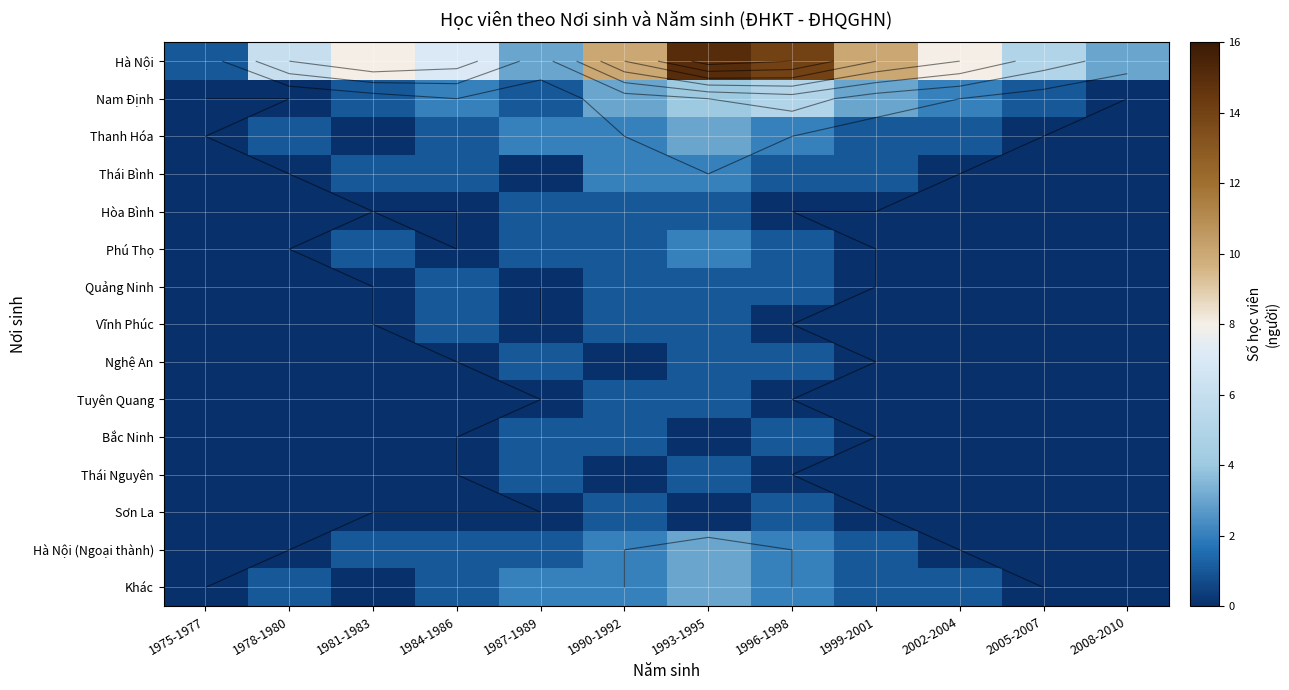

True or false: Hà Nội (Ngoại thành) has a value of 4 at 1993-1995.

False